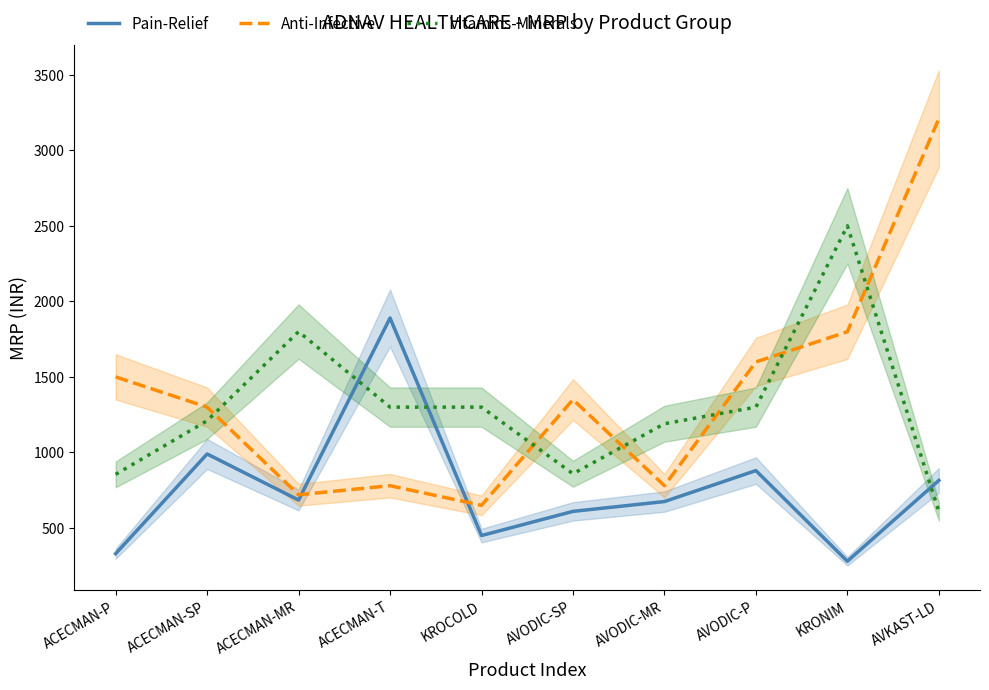

How many interior local valleys does the Anti-Infective series have?

3